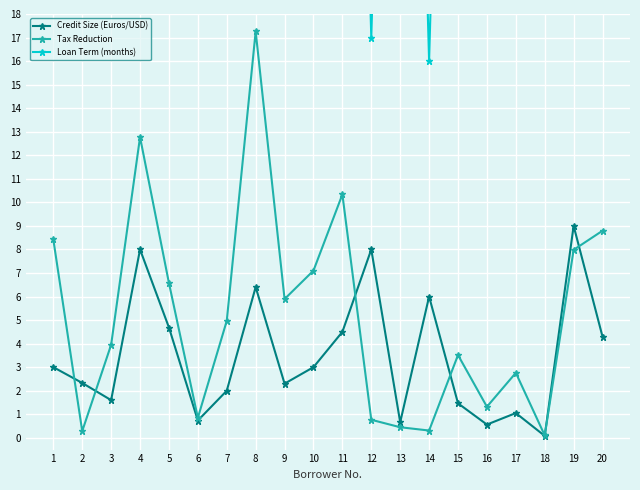

What is the total value across all series at 8?

83.7